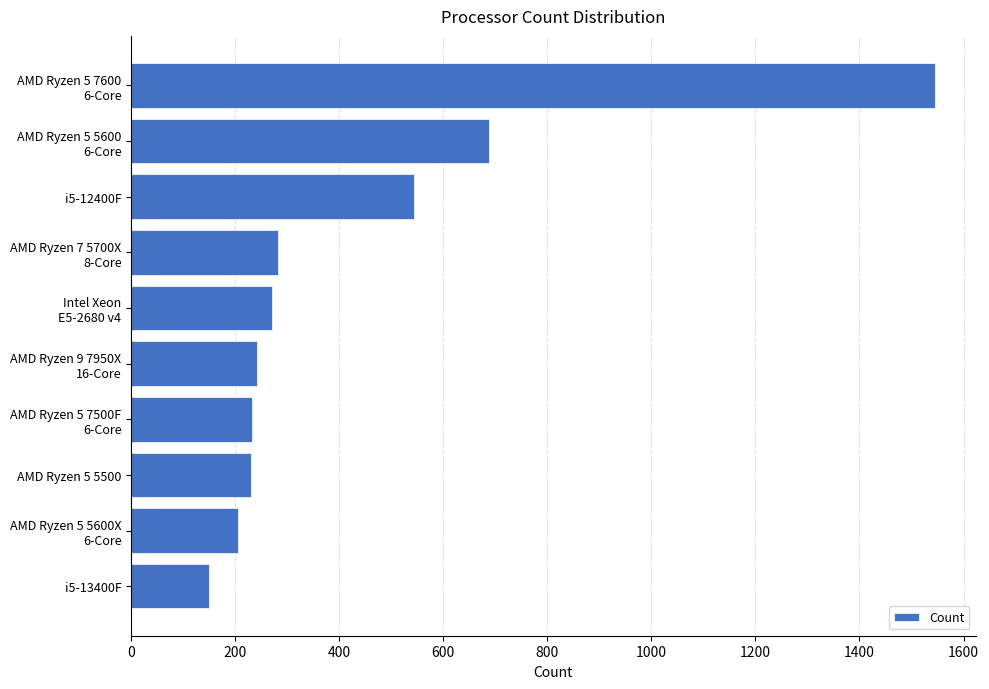

What is the sum of all values?

4392